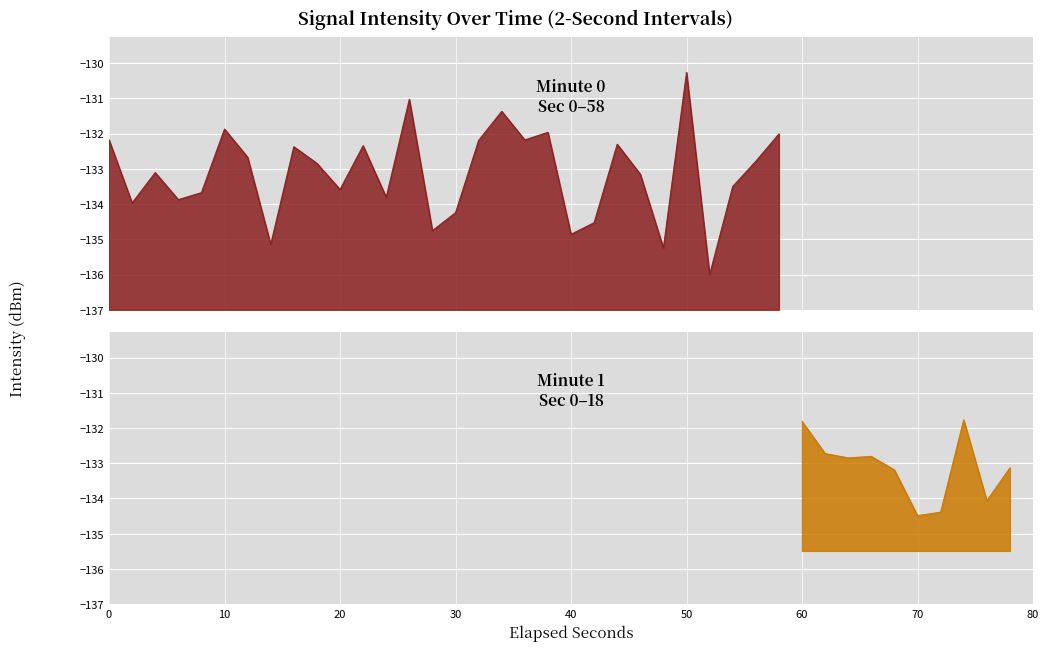

What is the value of the 38th point from the left?

-131.8